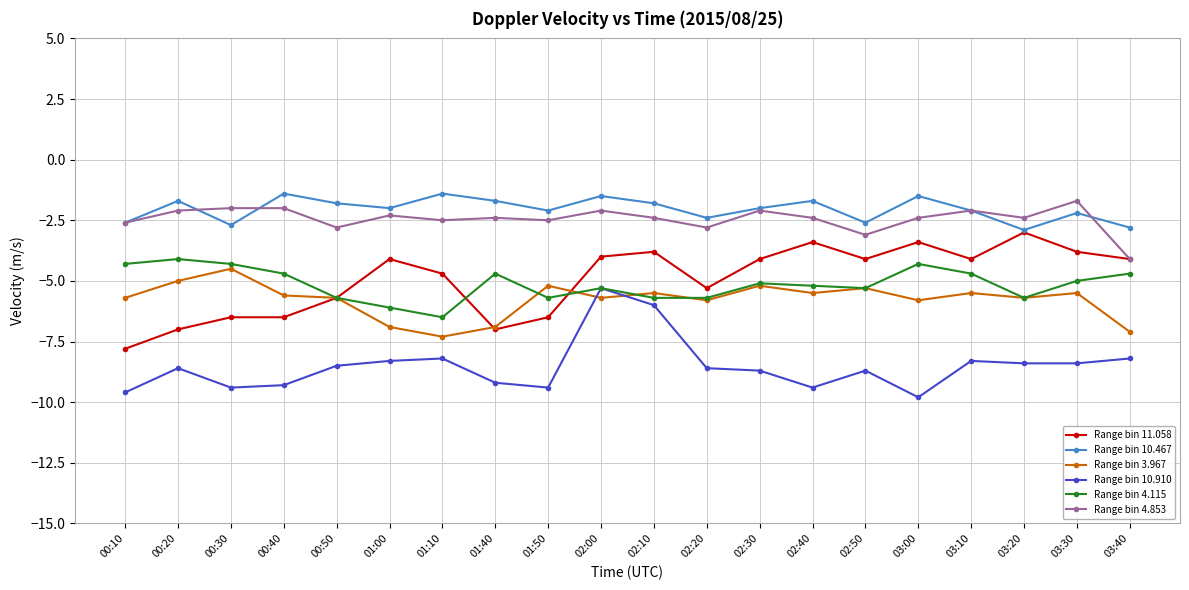

What is the sum of all Range bin 11.058 values?

-98.9